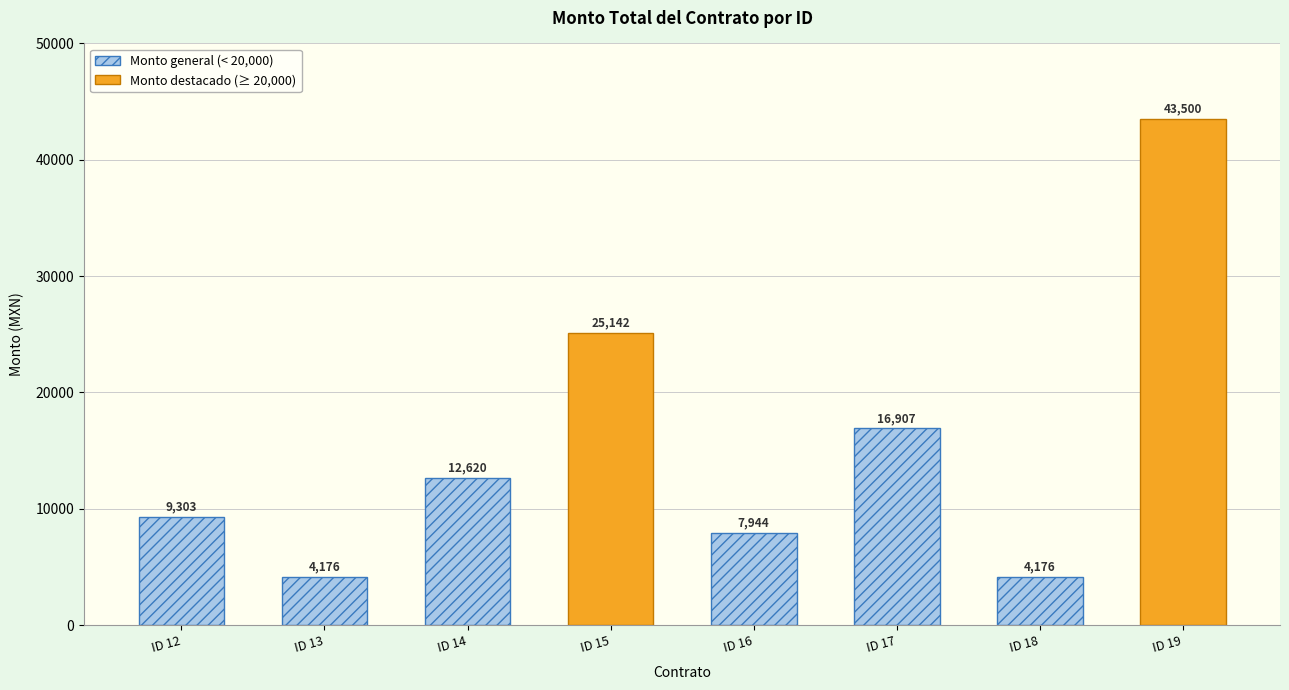

Does the chart contain stacked bars?

No